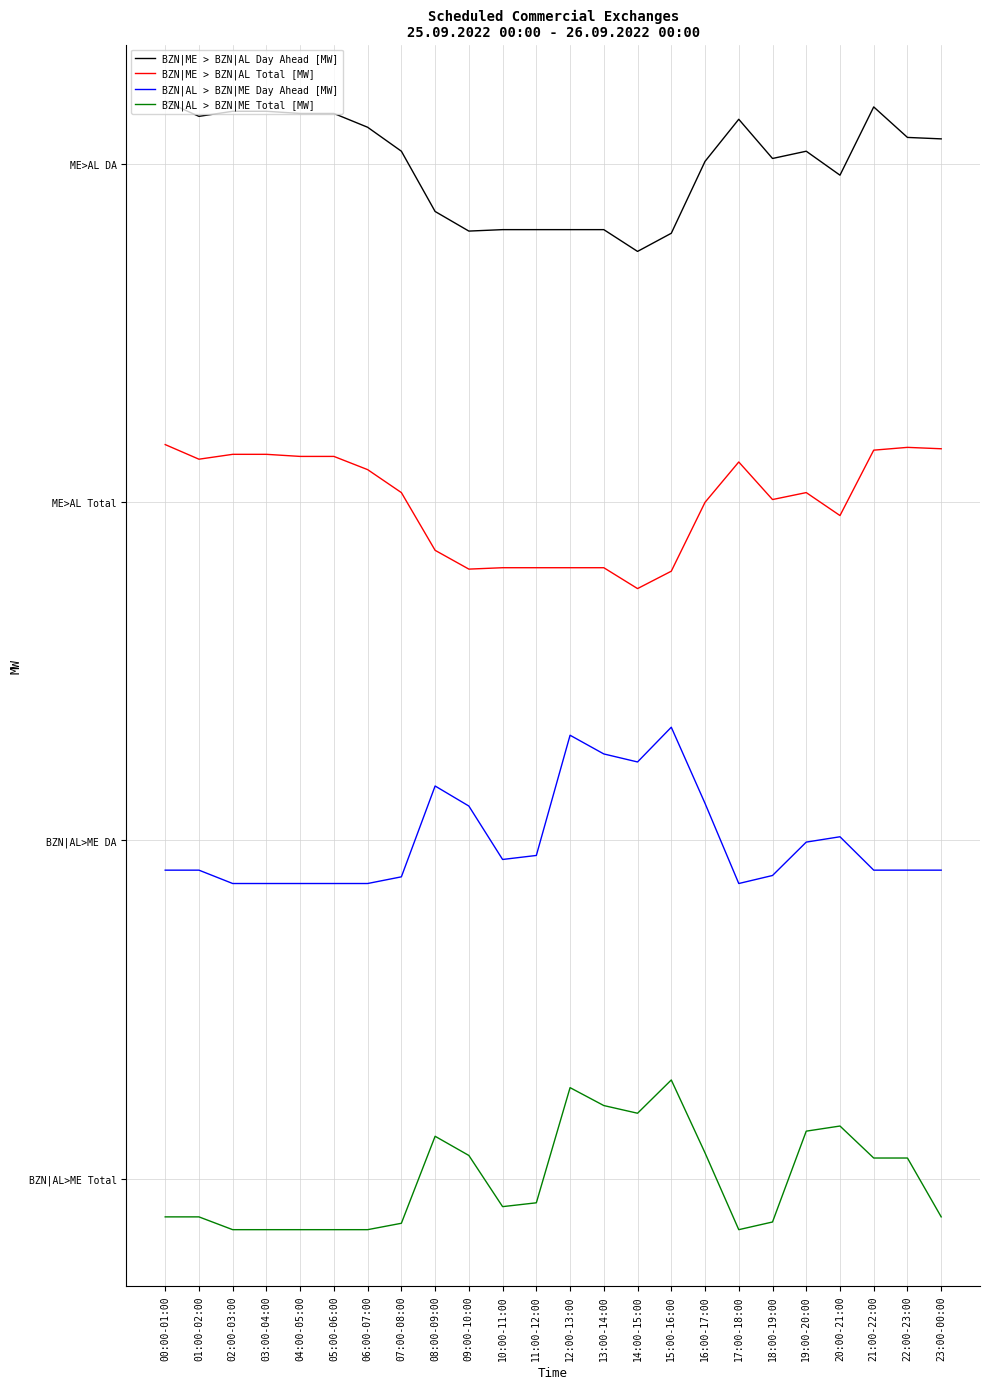

Between 13:00-14:00 and 00:00-01:00, which is larger?

00:00-01:00